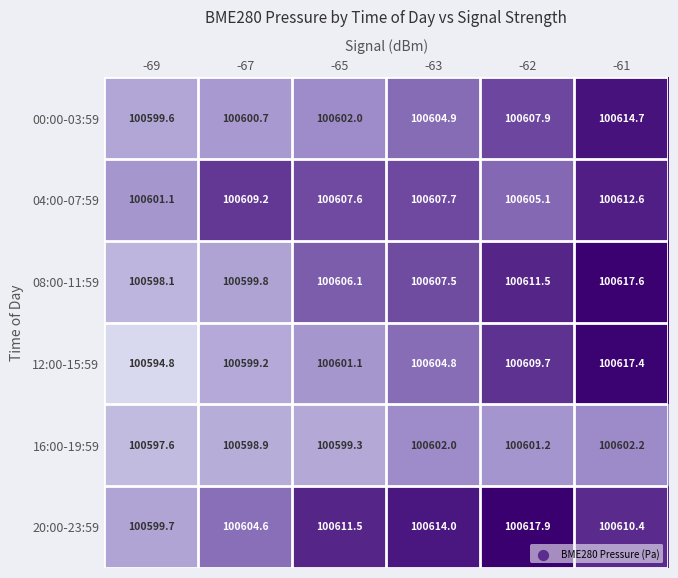

What is the average value of the 00:00-03:59 series?

100605.0